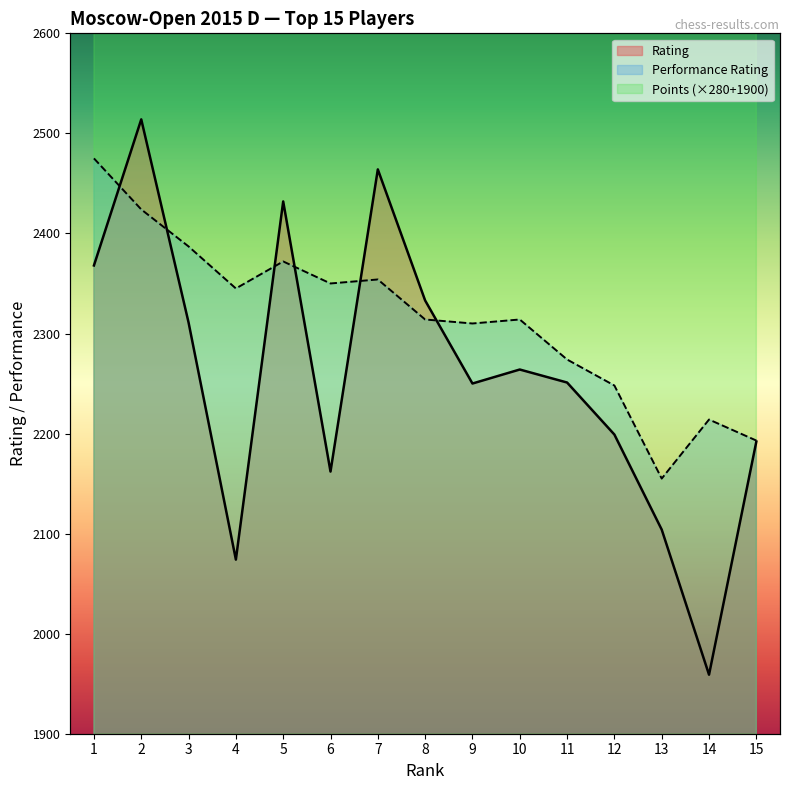

What are all the series names shown in the legend?

Rating, Performance Rating, Points